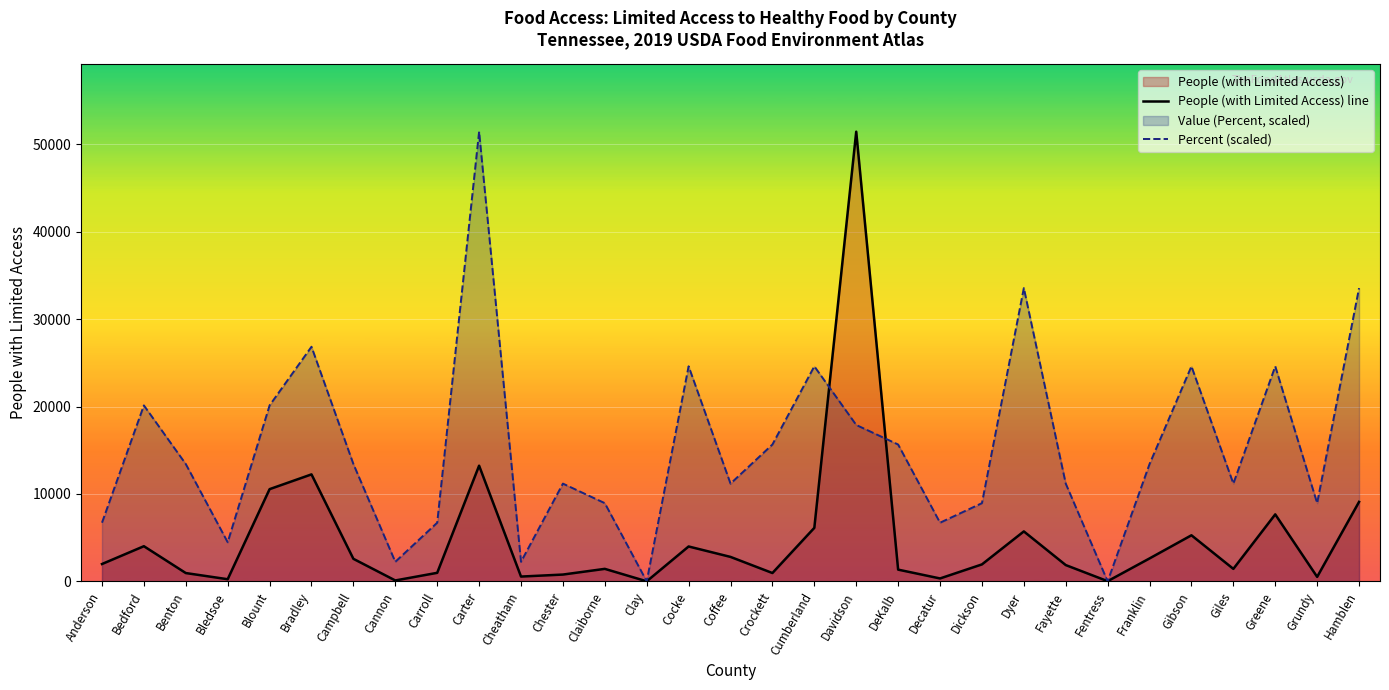

In People (with Limited Access) line, how many points are higher than both neighbors (excluding endpoints)?

9